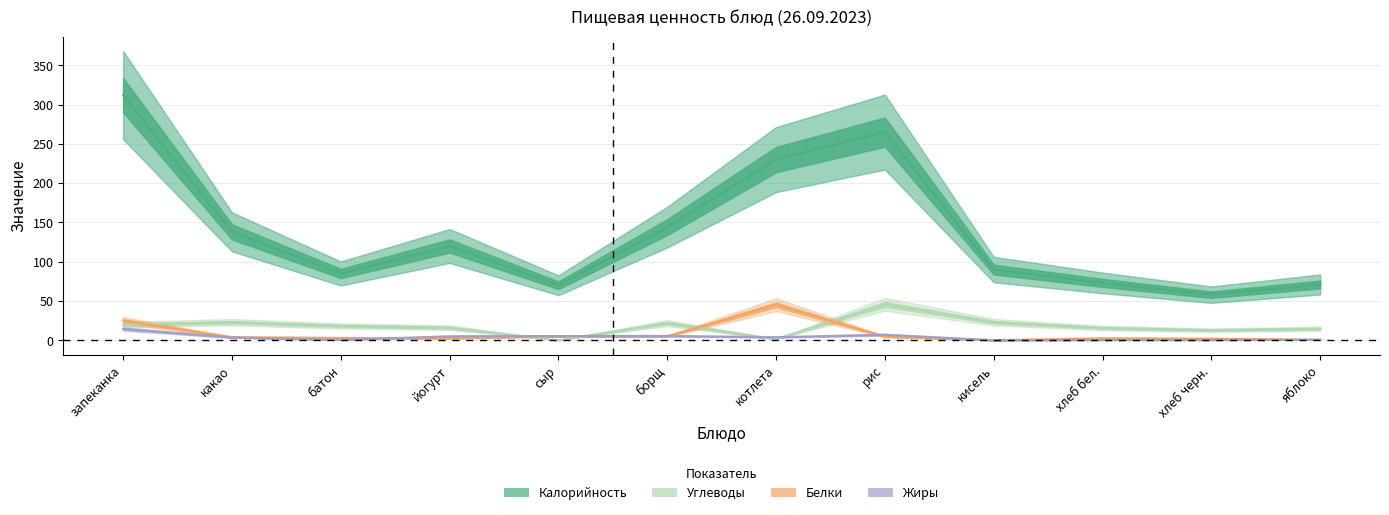

Where does the Белки series first go above 3?

запеканка